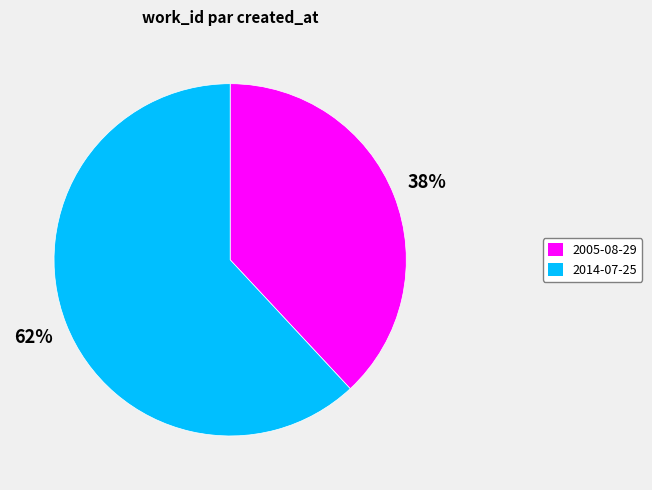

To the nearest percent, what is the difference between the largest and smallest slice percentages?

24%